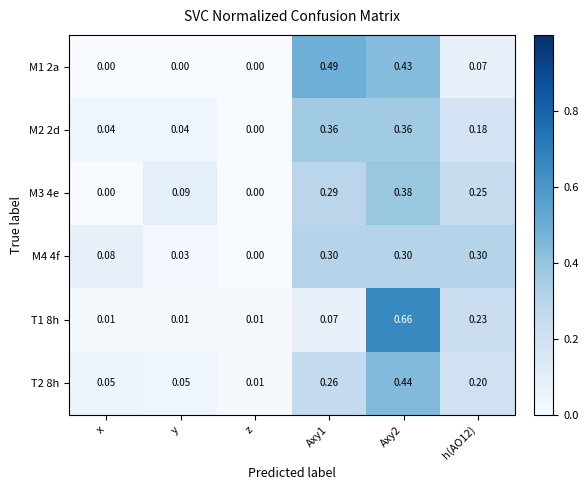

At which label does M2 2d reach its minimum?

z